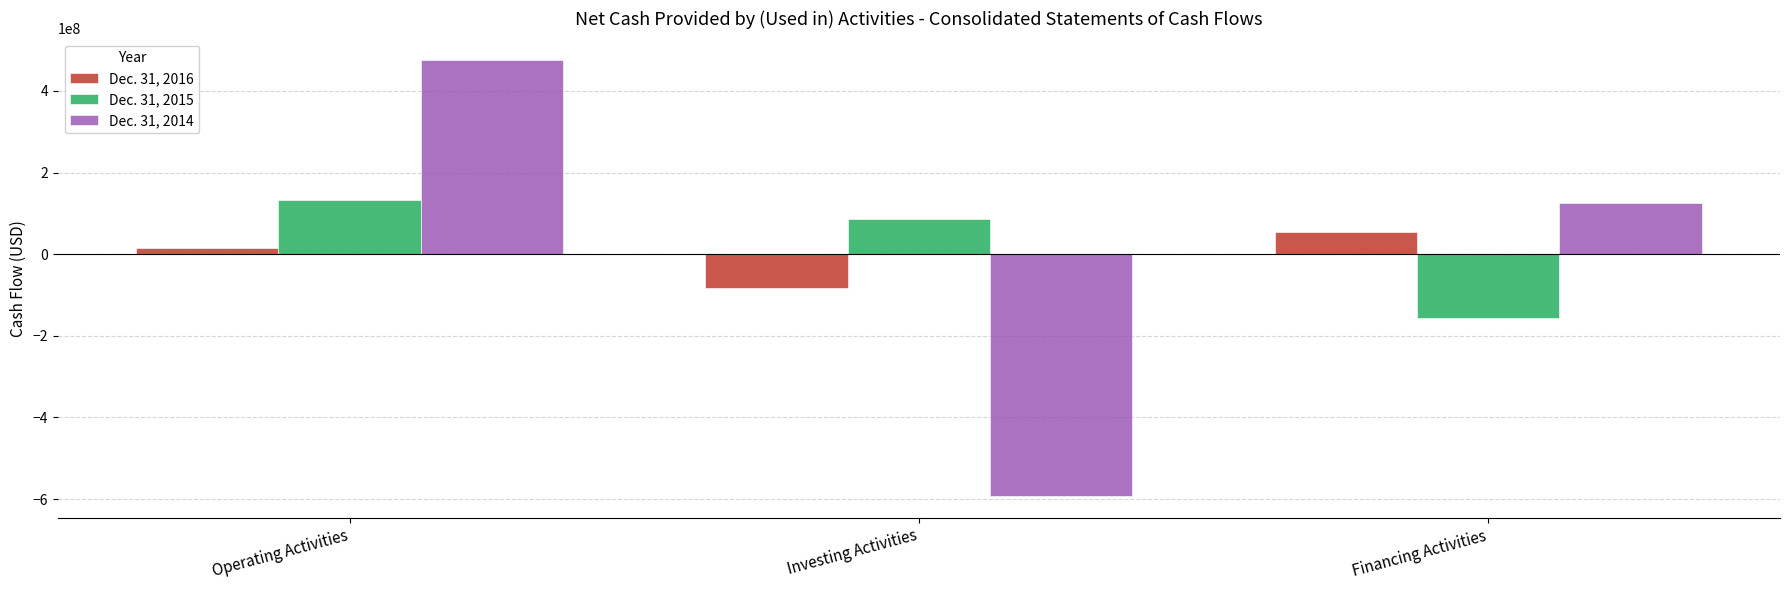

How many distinct data groups are displayed?

3